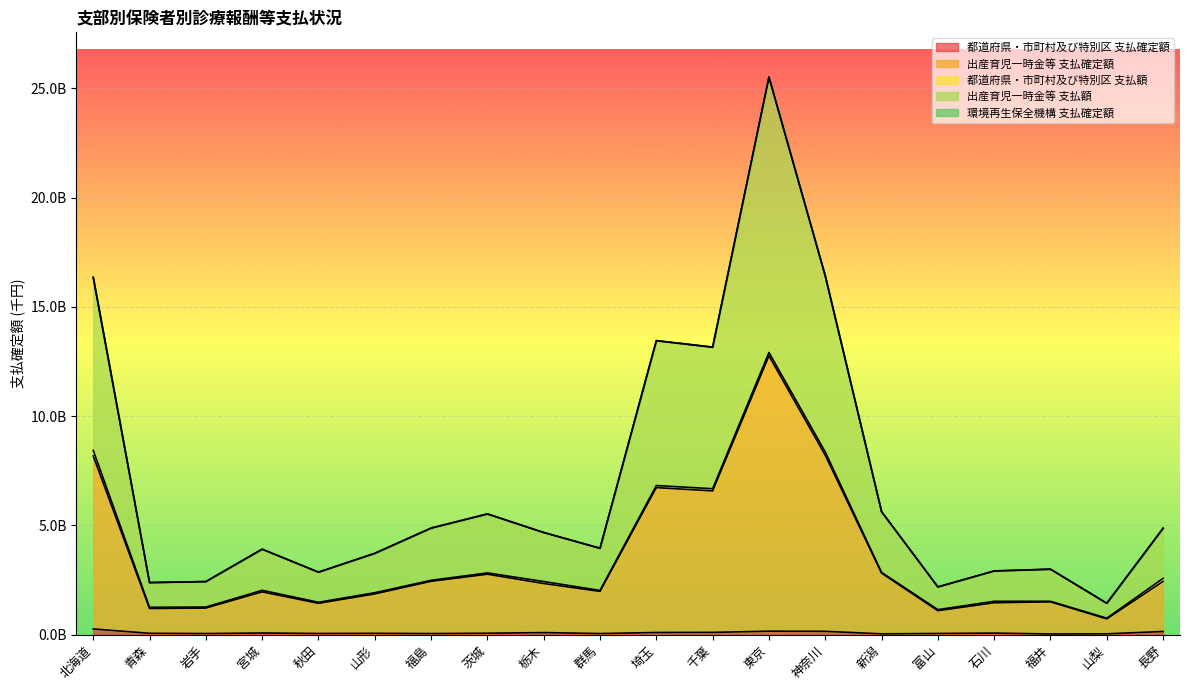

Does the chart display data point markers on the line(s)?

No